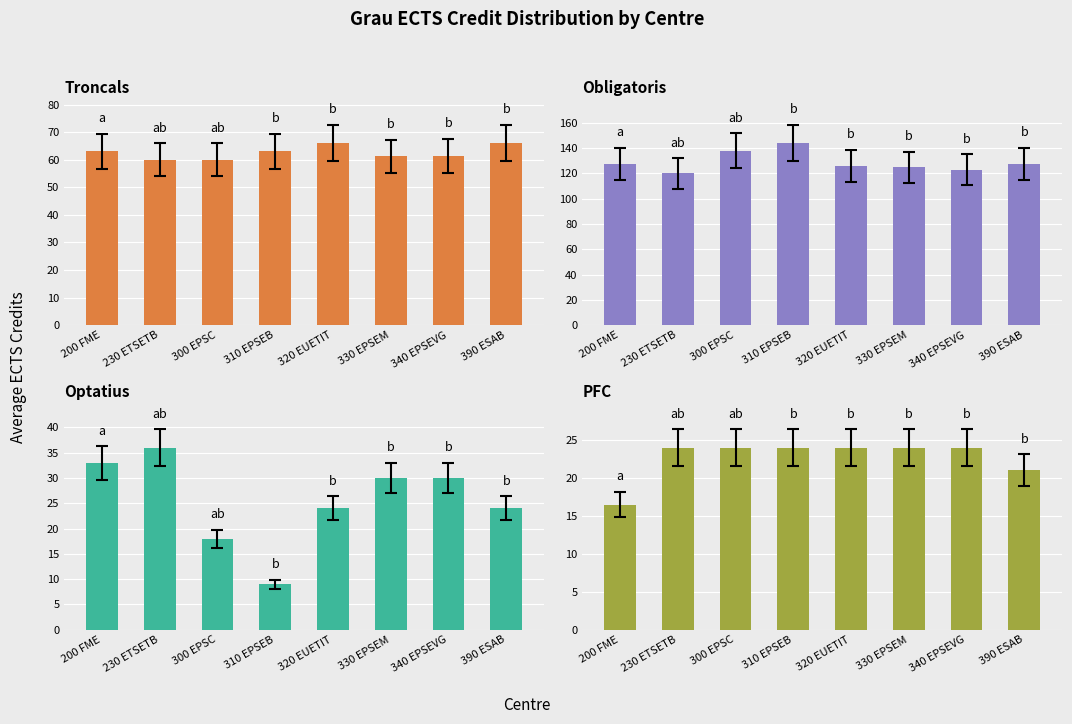

Between 230 ETSETB and 310 EPSEB, which series saw the biggest shift?

Optatius